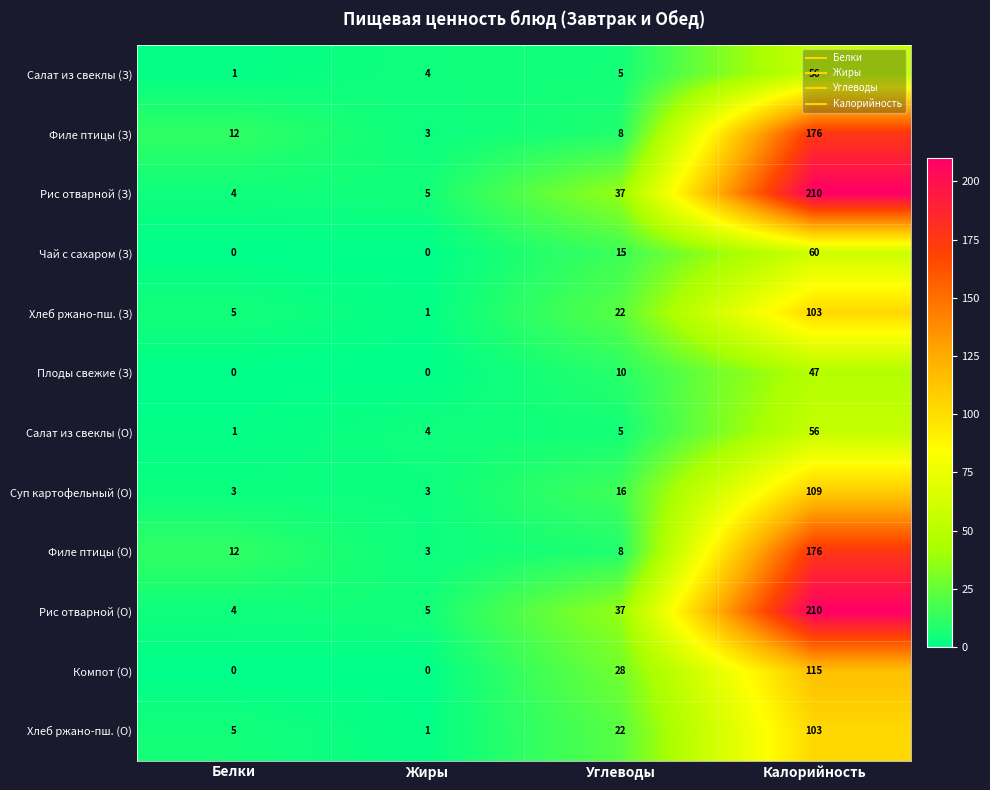

Count the number of data series in this chart.

12